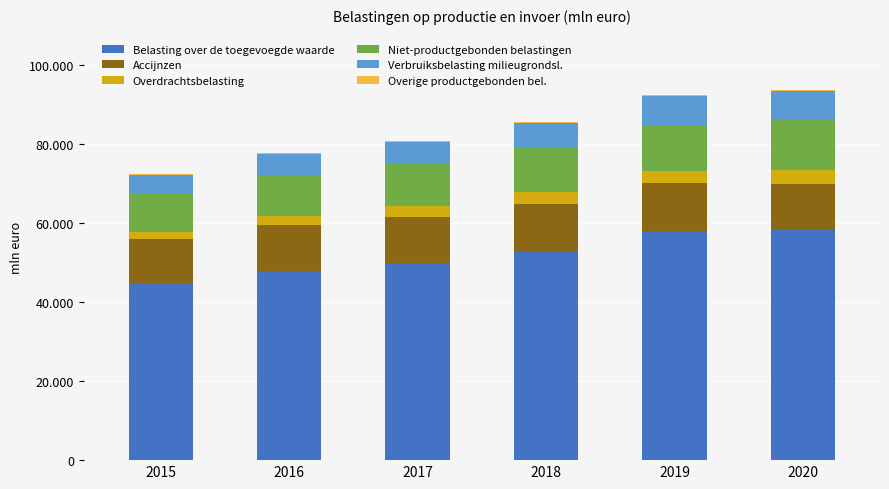

Are the bars grouped side by side (vs. stacked)?

No